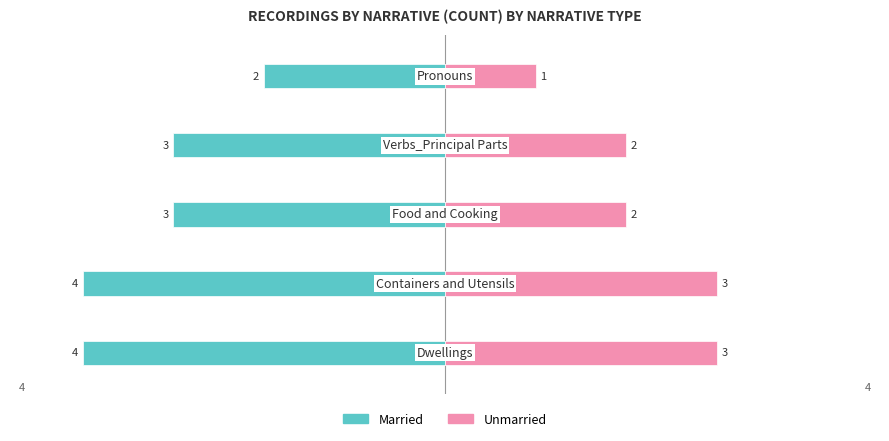

Between 1 and 4, which series saw the biggest shift?

Married